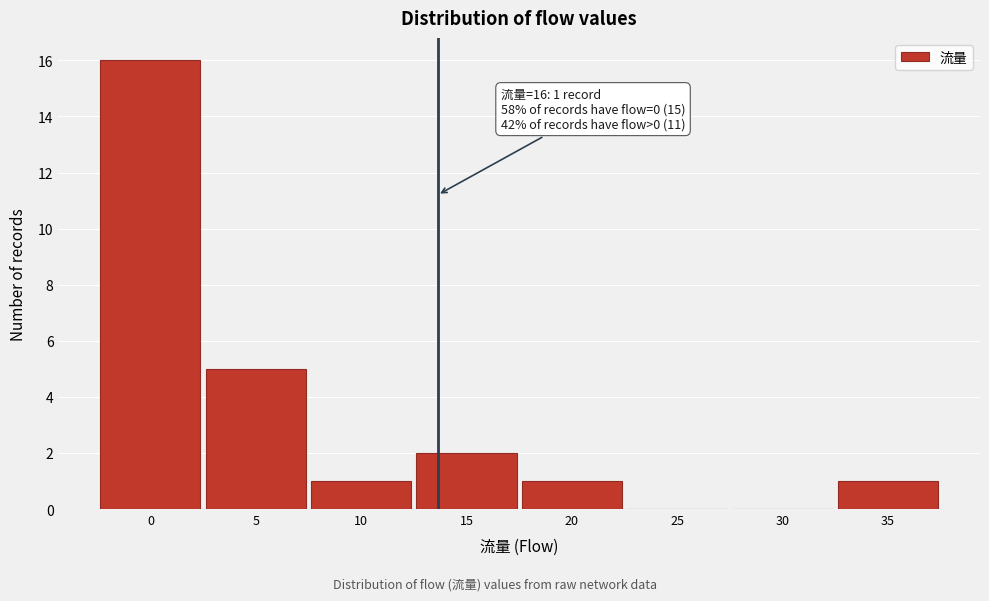

Reading right to left, list all the values displayed in this chart.

35=1	30=0	25=0	20=1	15=2	10=1	5=5	0=16